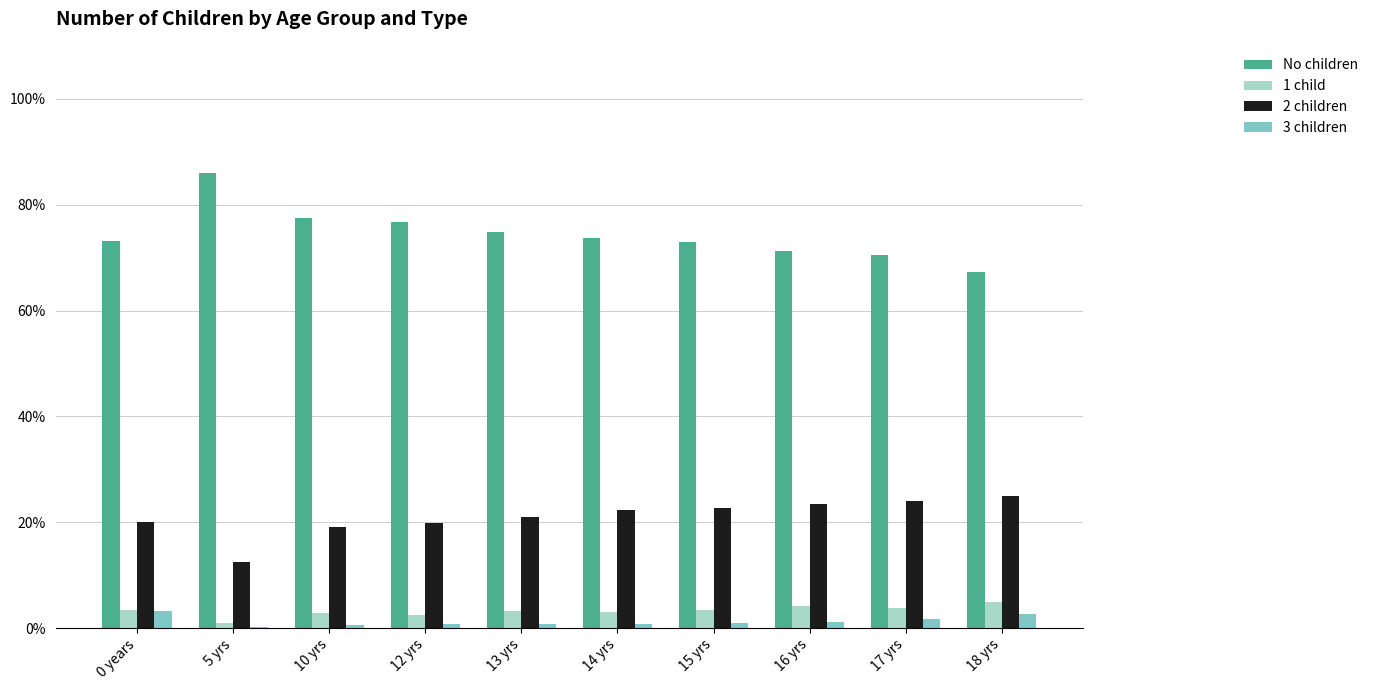

What is the sum of all 2 children values?

209.8